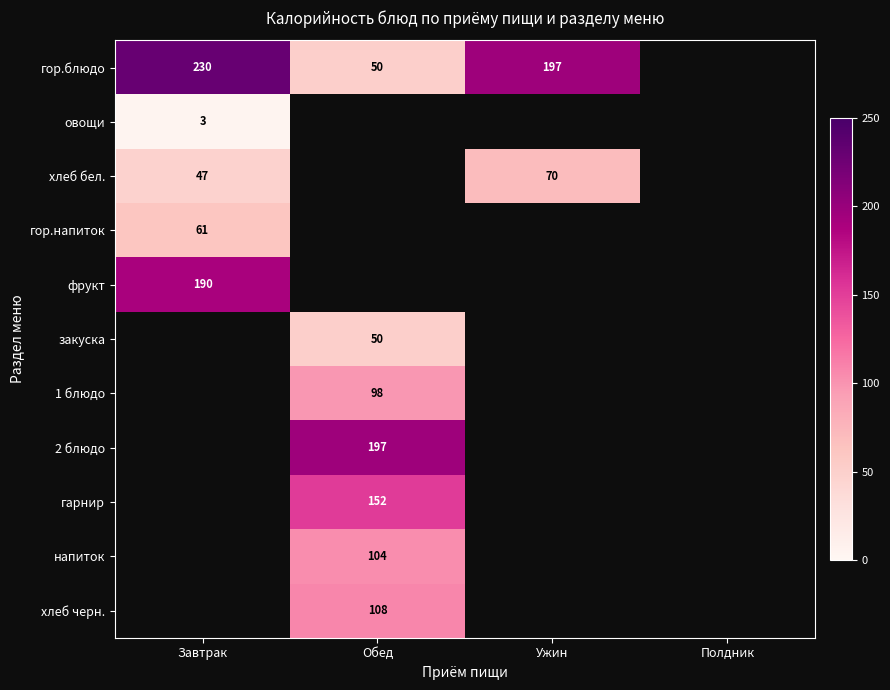

The value of напиток at Обед is 183.8. True or false?

False